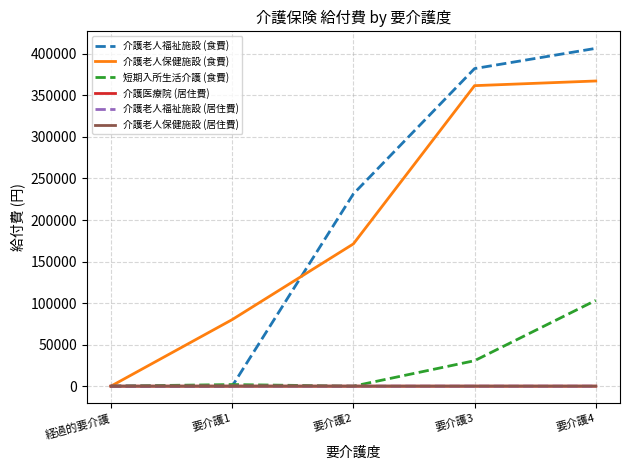

What is the sum of all 介護老人保健施設 (居住費) values?

42